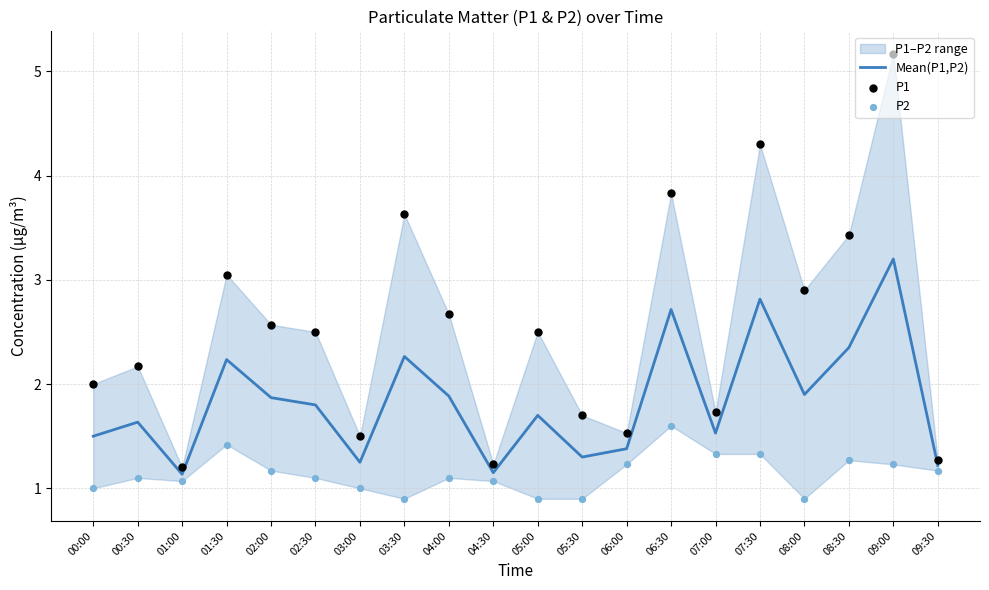

The Mean(P1,P2) series shows 2.7 at 06:30. True or false?

True